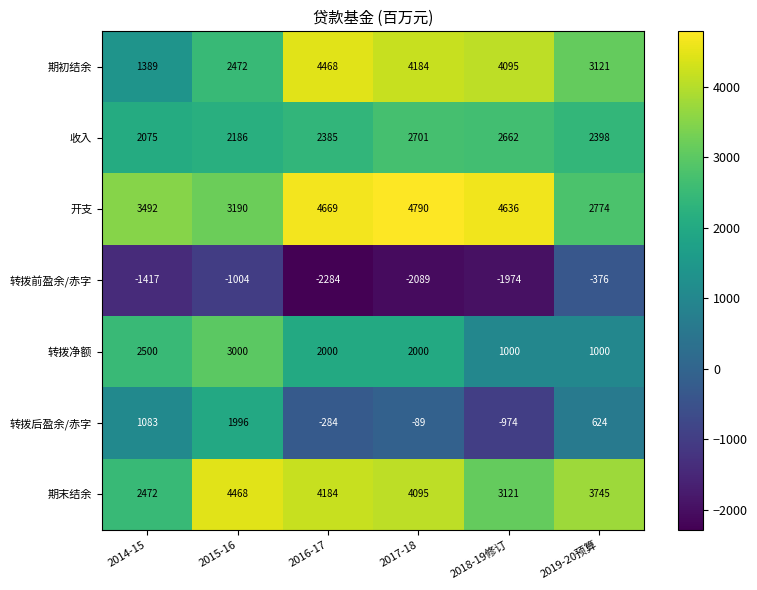

What is the spread (max minus min) of values at 2014-15?

4909